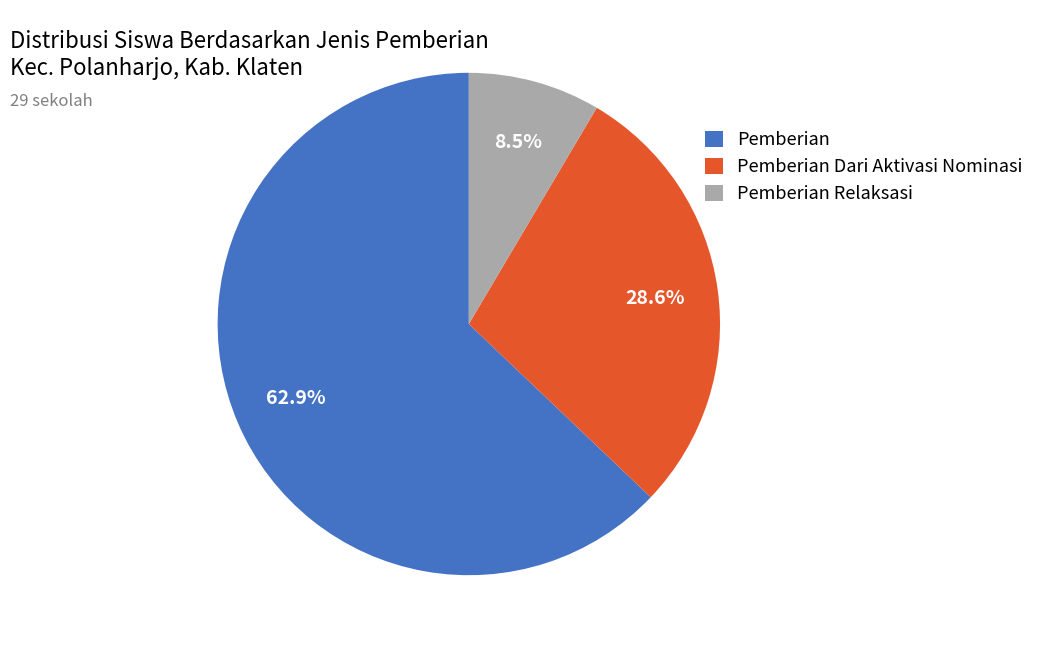

To the nearest percent, what is the difference between the largest and smallest slice percentages?

54%